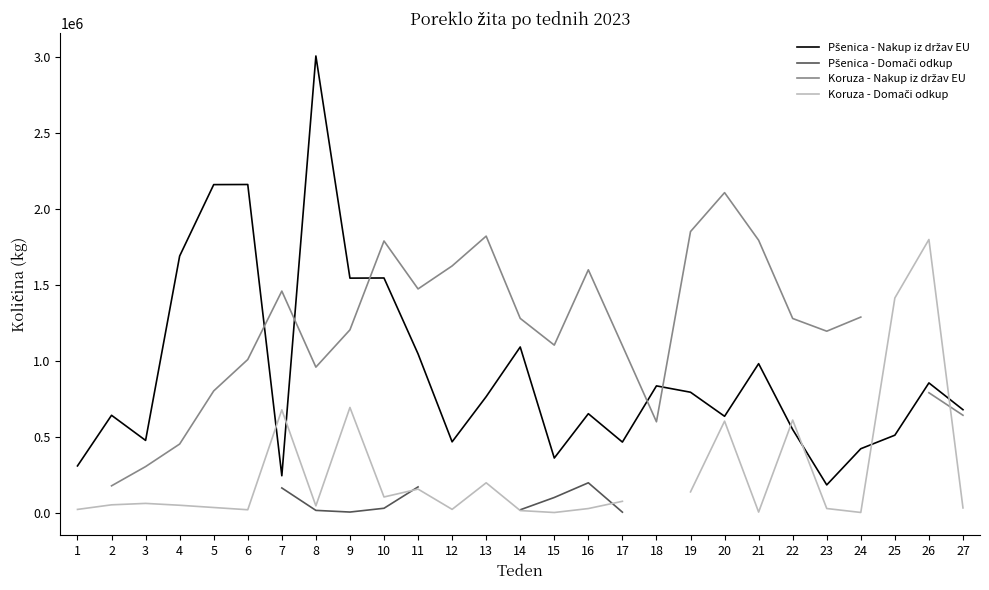

What is the value of the Koruza - Nakup iz držav EU point at the 20th from the left?

2108100.0